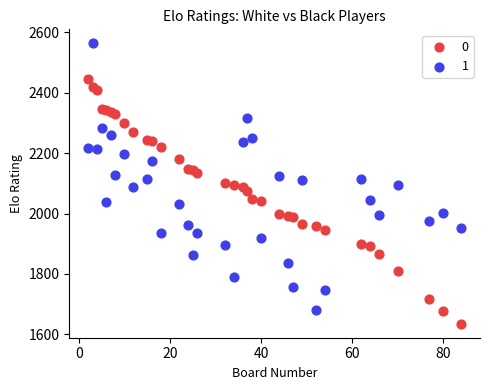

What is the X range (max minus min) for the scatter plot?

82